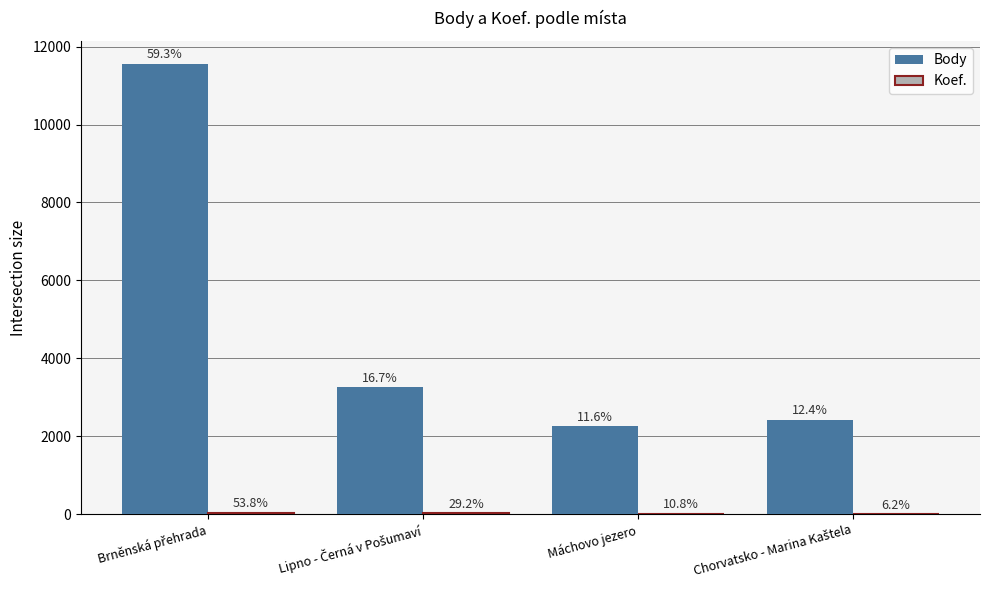

How many groups of bars are there?

4